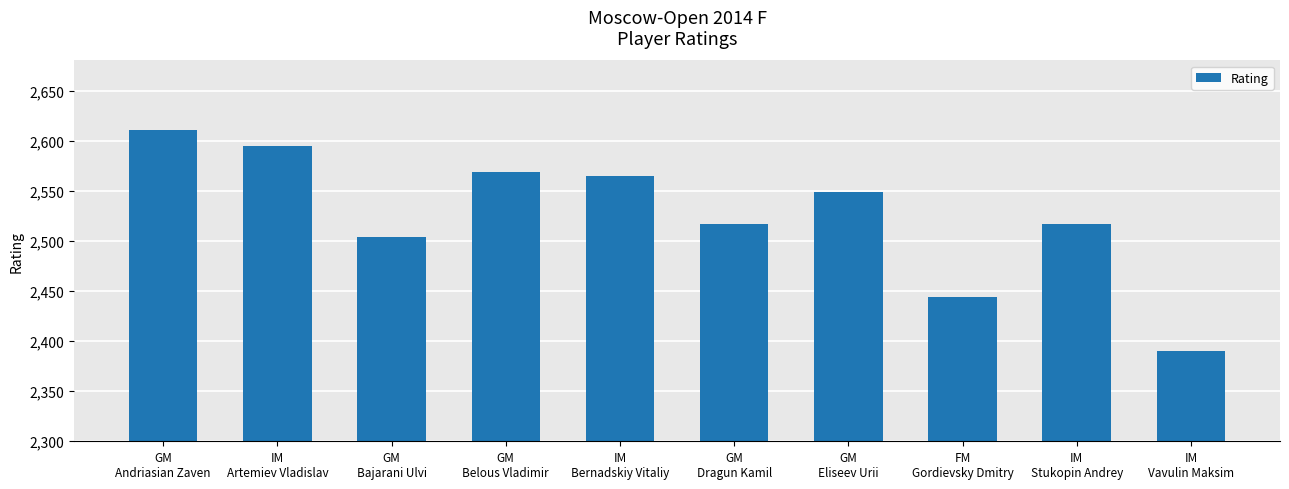

What is the value of the 7th bar from the left?

2549